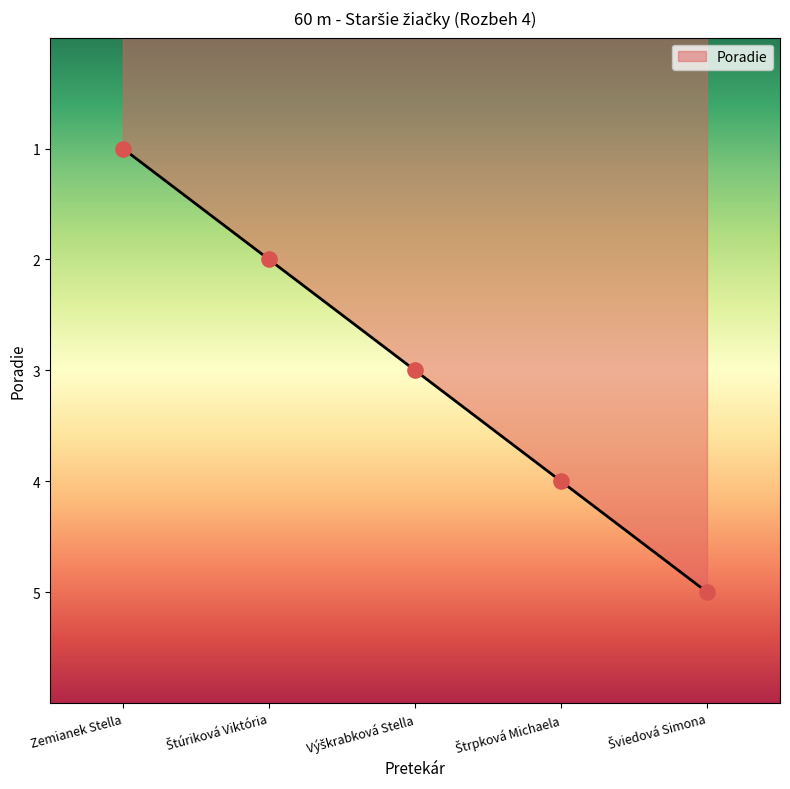

The chart shows a value of 1 at Zemianek Stella. True or false?

True